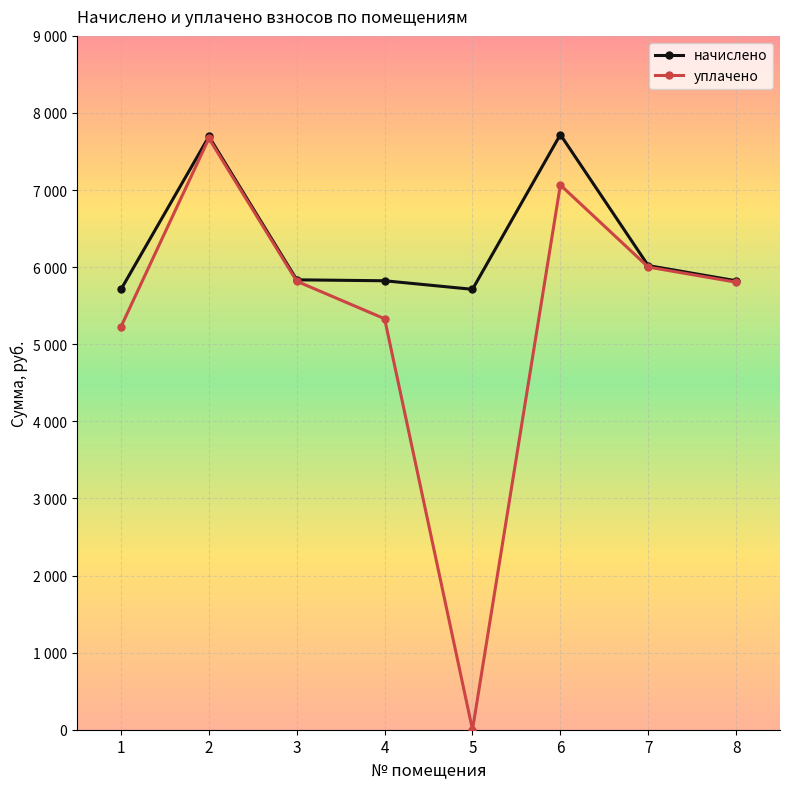

Reading left to right, what are all the values shown in this chart?

начислено: 1=5712.7	2=7695.0	3=5835.8	4=5823.6	5=5712.7	6=7719.6	7=6020.5	8=5823.6
уплачено: 1=5229.2	2=7670.6	3=5817.4	4=5330.6	5=0.0	6=7066.2	7=6001.4	8=5805.1